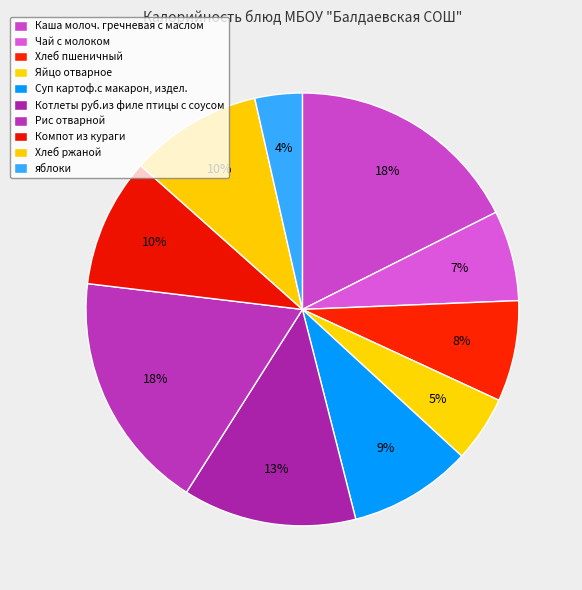

To the nearest percent, what is the average slice percentage?

10%